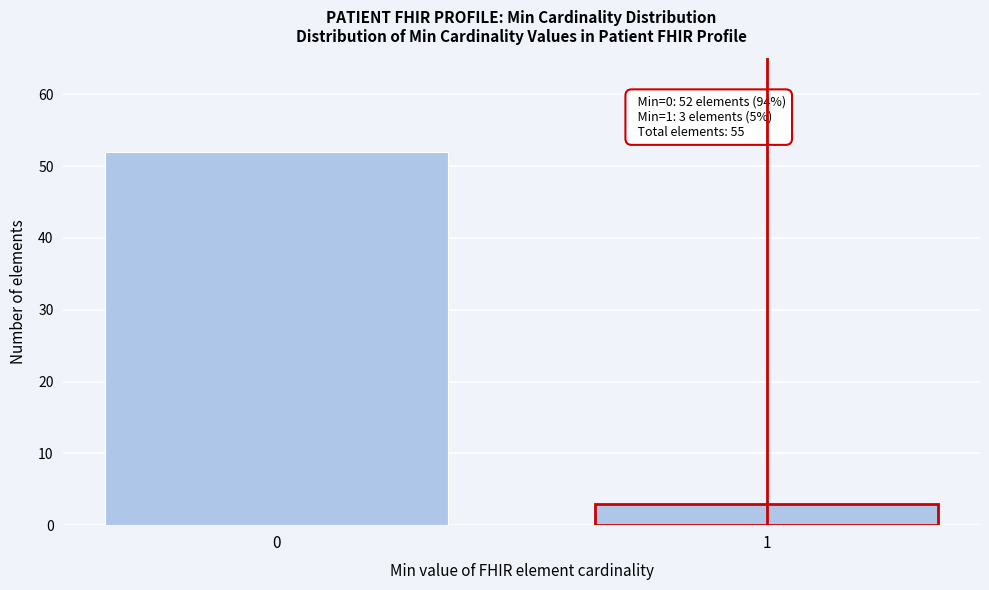

Reading left to right, extract all data points from this chart.

0=52	1=3